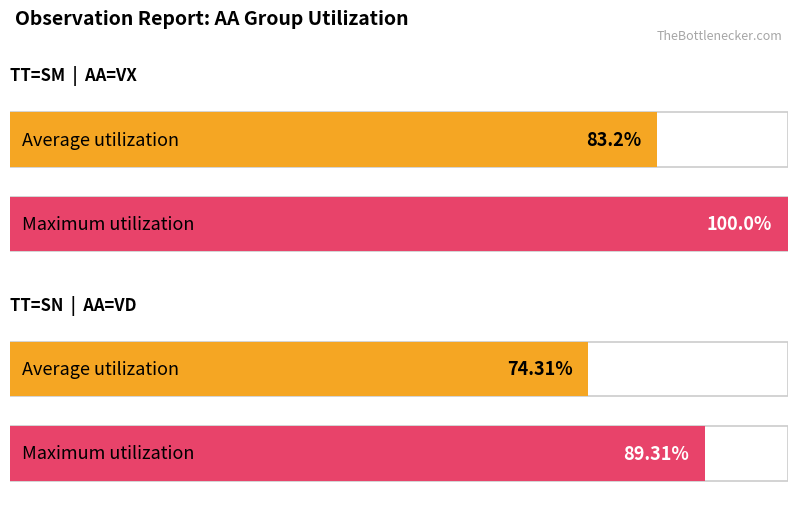

What are all the series names shown in the legend?

Average utilization, Maximum utilization